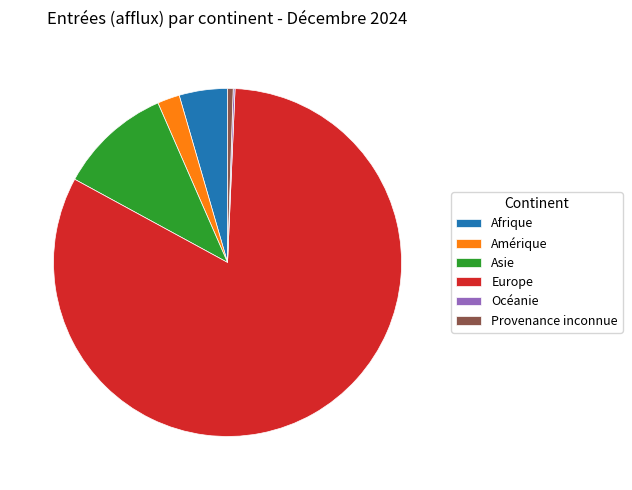

Do Afrique and Amérique together represent more than half of the pie?

No